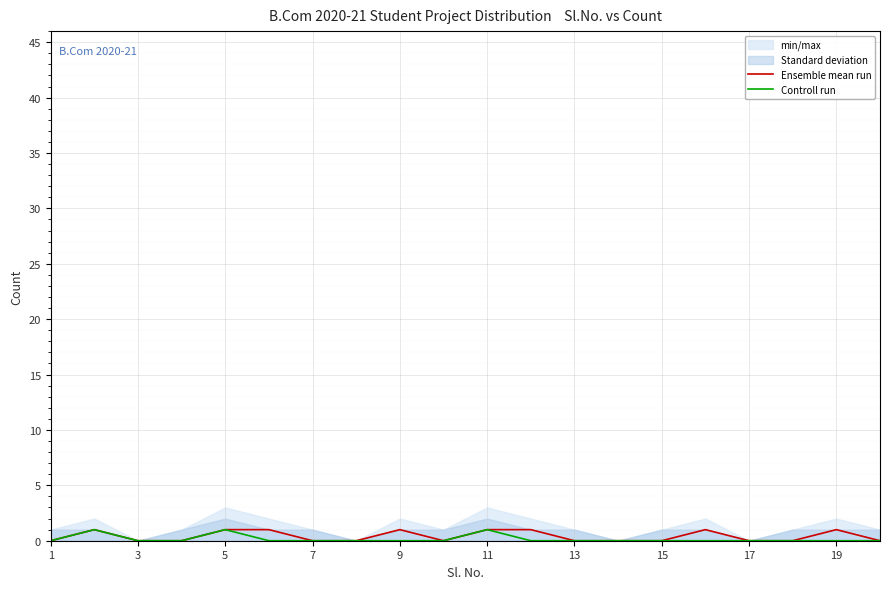

True or false: Ensemble mean run and Controll run intersect in this chart.

False